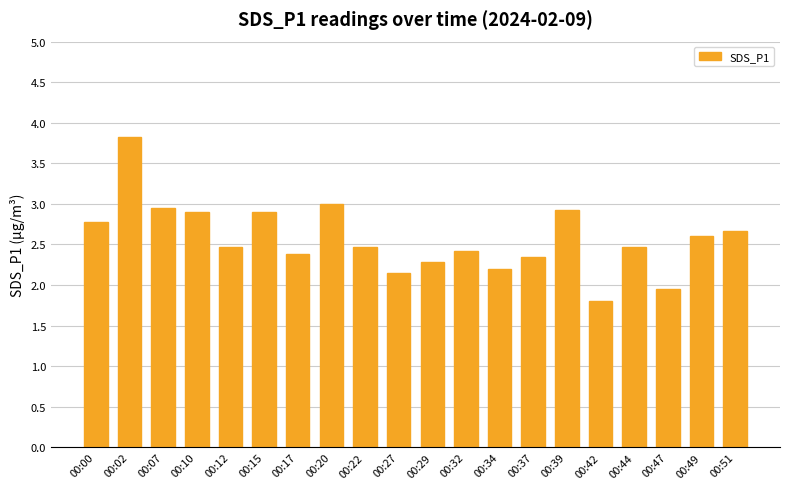

What is the difference between the values at 00:12 and 00:17?

0.1